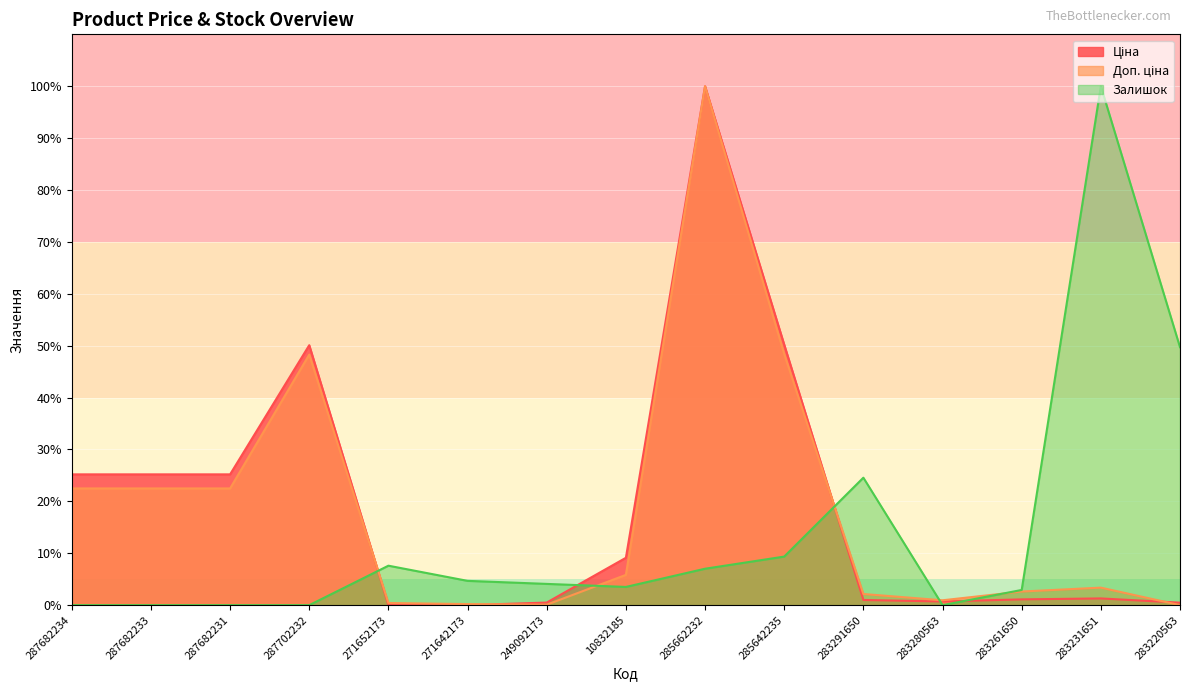

What is the difference between the maximum and minimum values in the Доп. ціна series?

100.0